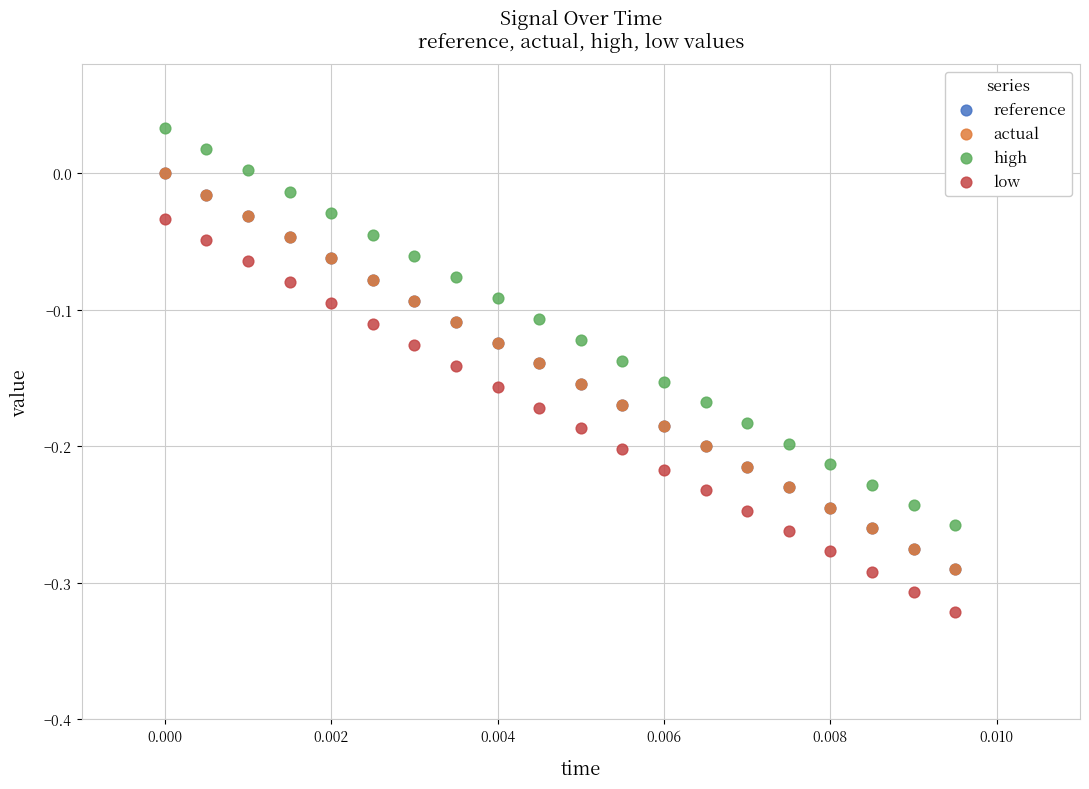

Which series contains the highest Y value?

high